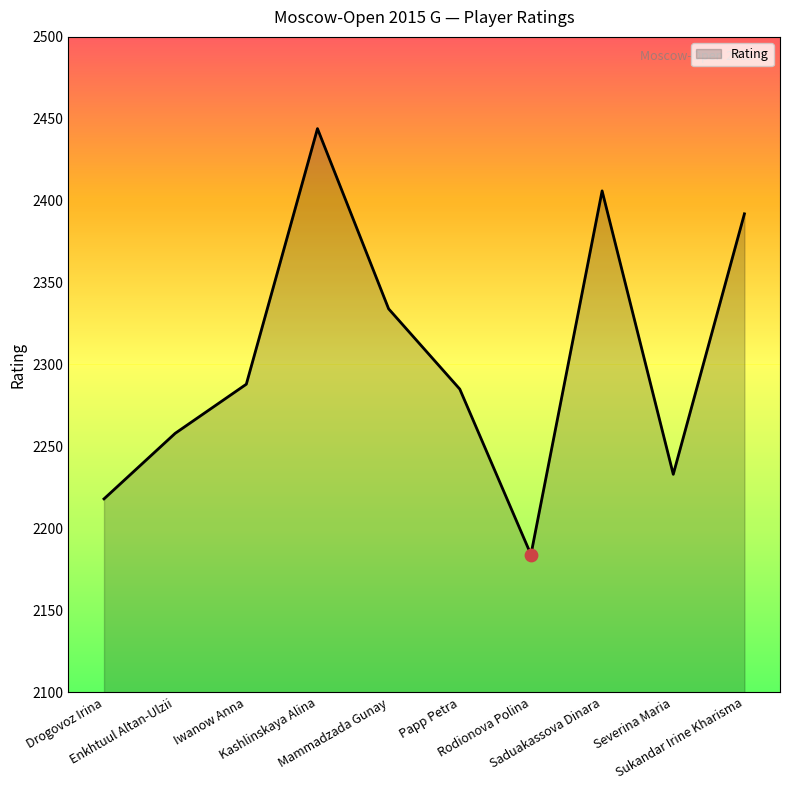

Between Mammadzada Gunay and Kashlinskaya Alina, which is larger?

Kashlinskaya Alina